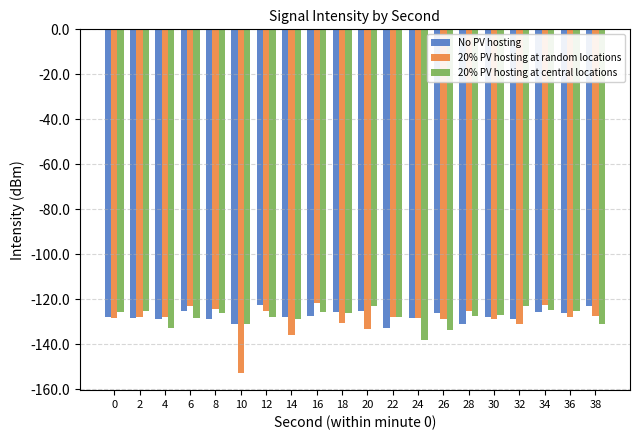

What is the difference between the maximum and minimum values in the 20% PV hosting at central locations series?

15.4